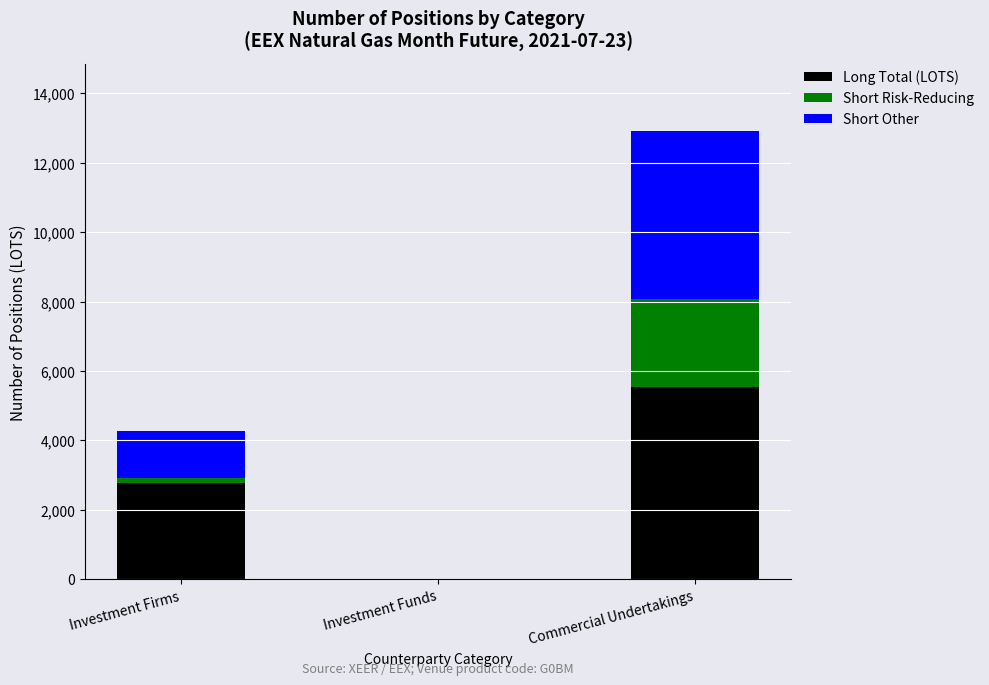

What is the sum of all Long Total (LOTS) values?

8315.0